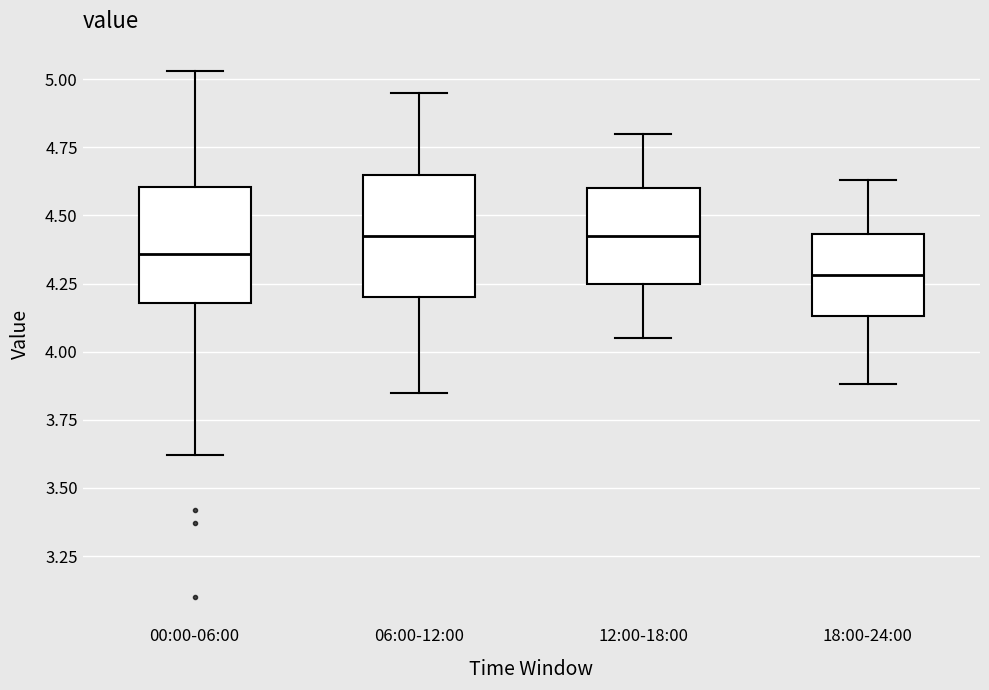

Reading left to right, transcribe this box plot: for each box, give where its median line is, the range the box spans, and where its two whiskers end, as read against the y-axis. The values are not printed on the chart, so give them approximately, as read against the axis.

00:00-06:00: median 4.35, box 4.20 to 4.60, whiskers 3.60 to 5.05
06:00-12:00: median 4.45, box 4.20 to 4.65, whiskers 3.85 to 4.95
12:00-18:00: median 4.45, box 4.25 to 4.60, whiskers 4.05 to 4.80
18:00-24:00: median 4.30, box 4.15 to 4.45, whiskers 3.90 to 4.65